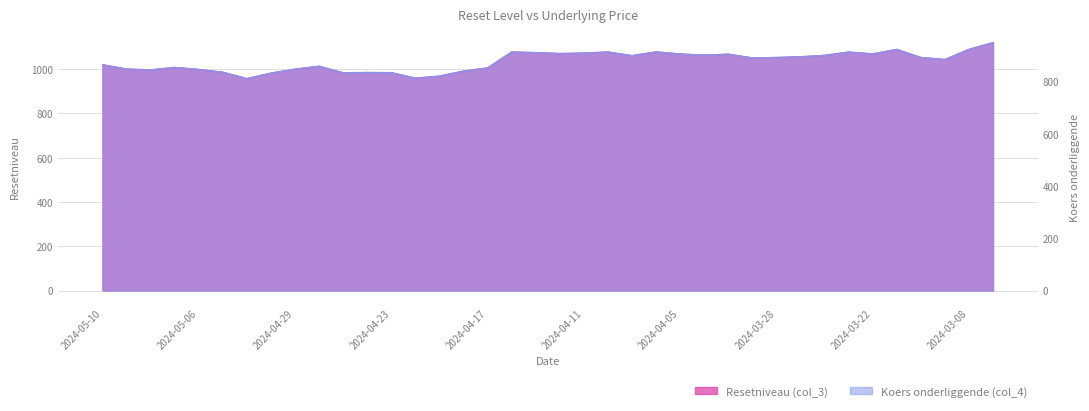

What is the total value across all series at 2024-04-22?

1772.8